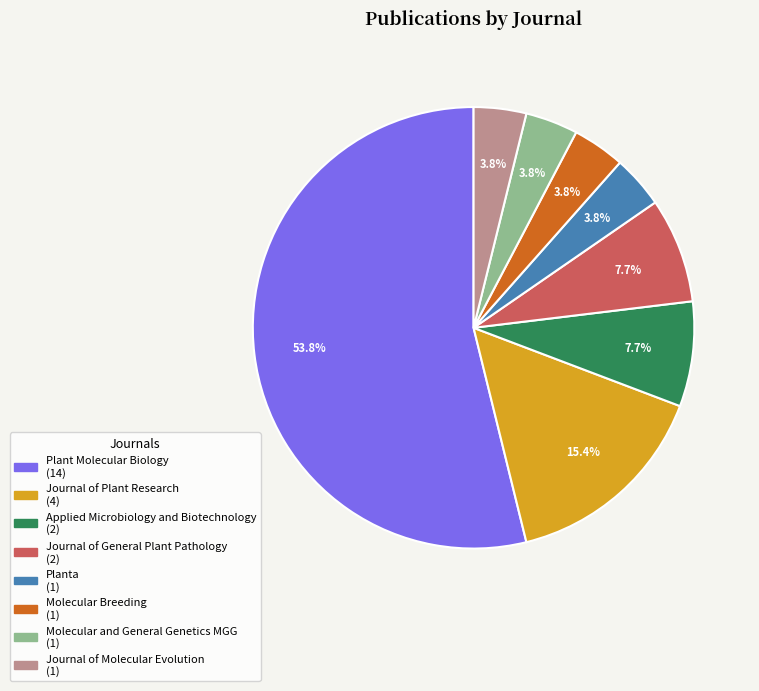

The Journal of Plant Research slice represents 6% of the pie. True or false?

False